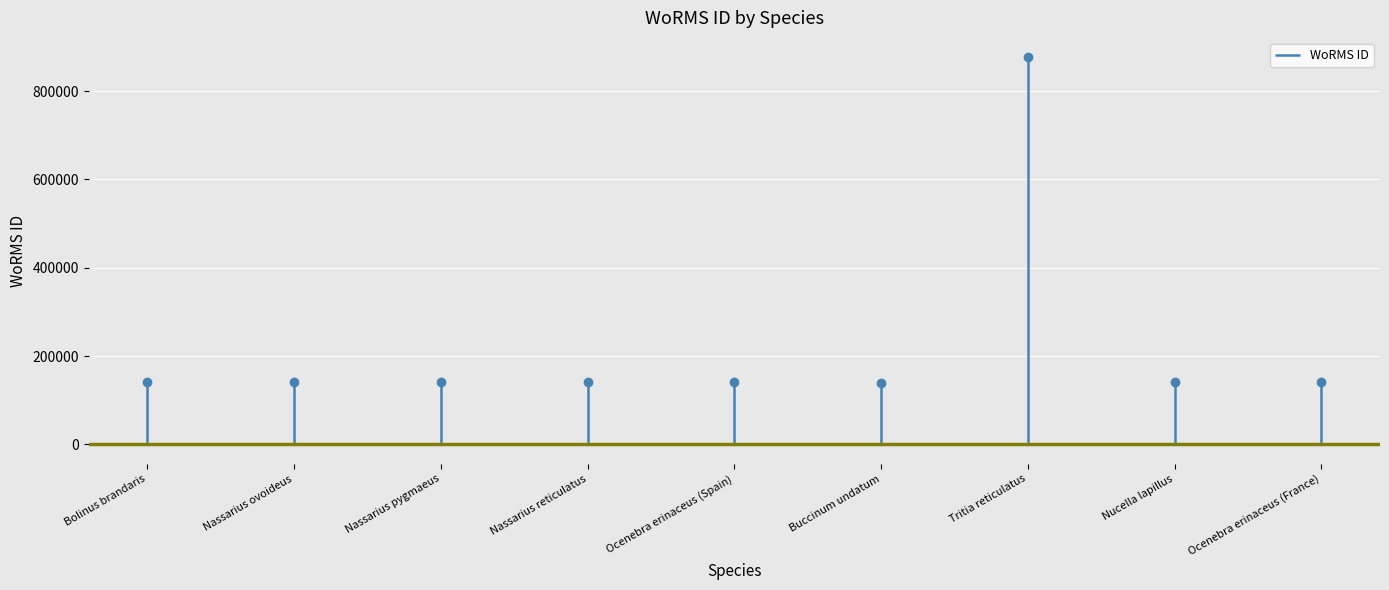

What is the average value?

222093